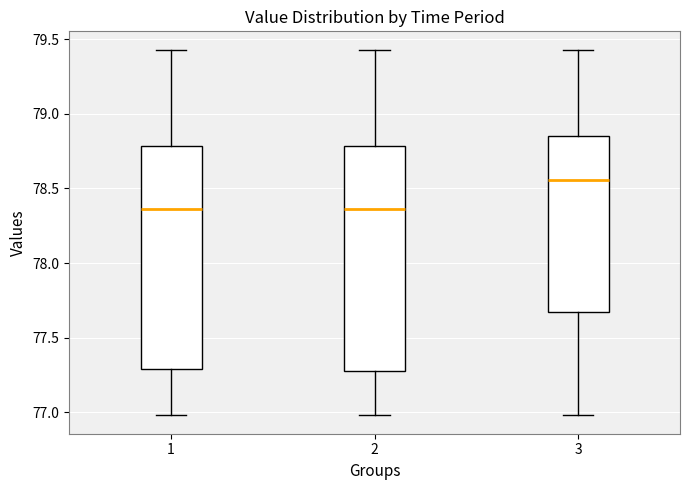

Reading left to right, read every box against the y-axis: the position of its median line, the range the box covers, and the ends of its whiskers. The values are not printed on the chart, so give them approximately, as read against the axis.

1: median 78.35, box 77.30 to 78.80, whiskers 77.00 to 79.45
2: median 78.35, box 77.30 to 78.80, whiskers 77.00 to 79.45
3: median 78.55, box 77.65 to 78.85, whiskers 77.00 to 79.45